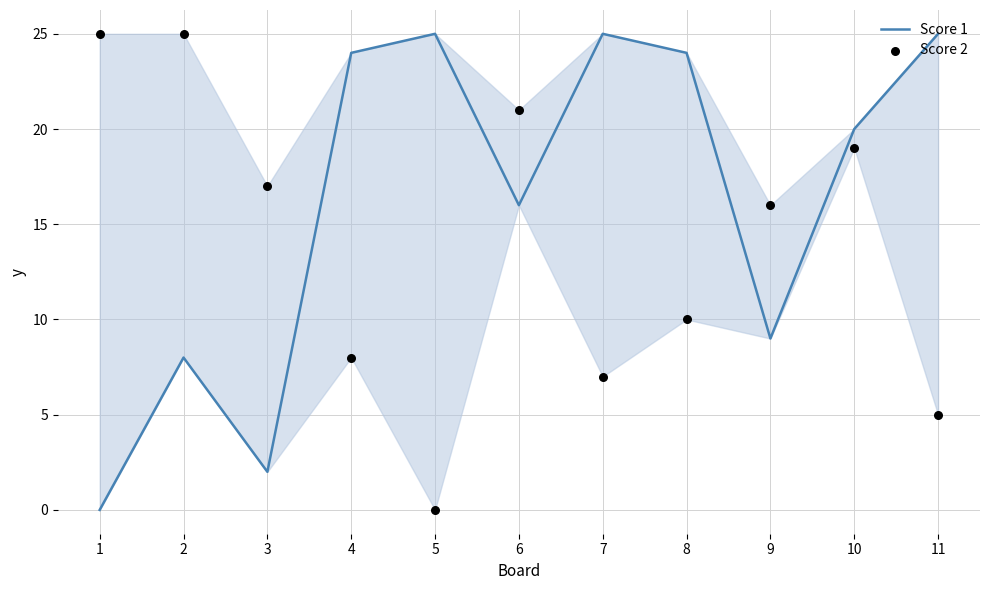

Which series has the largest total across all categories?

Score 1